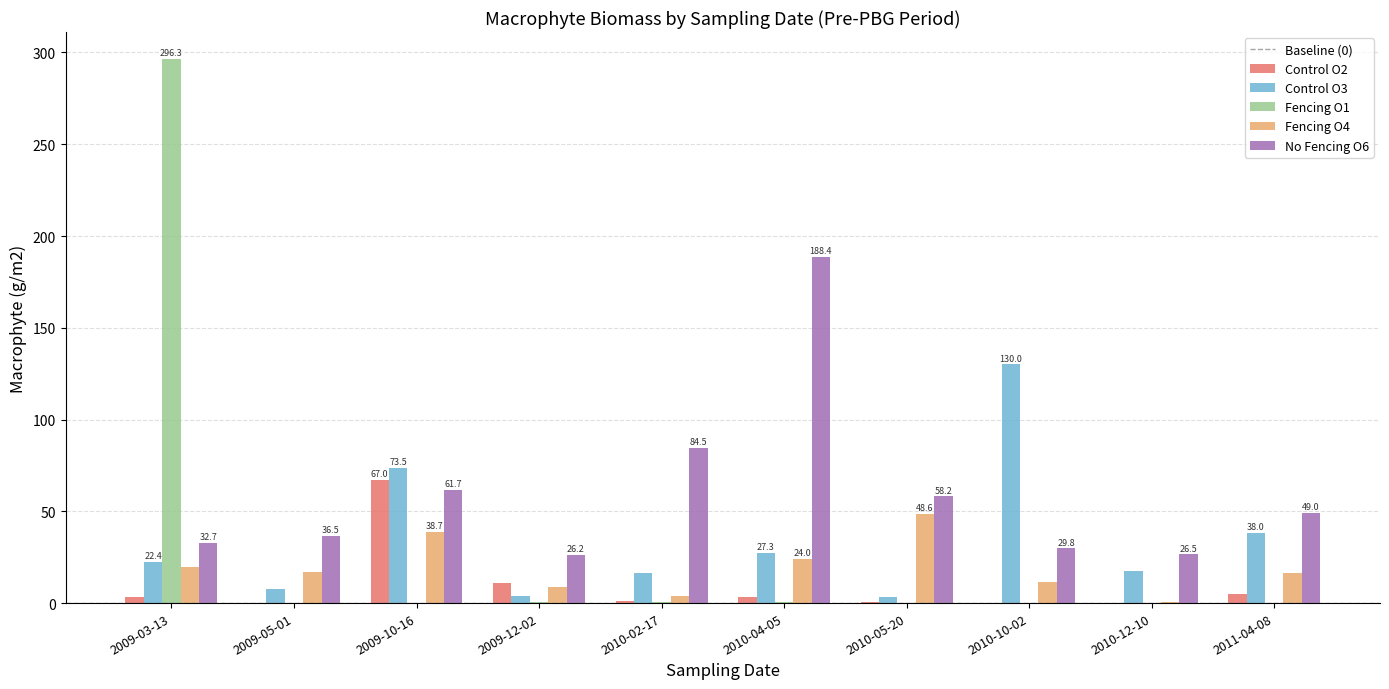

Is it true that Fencing O1 equals 0.5 at 2010-02-17?

True